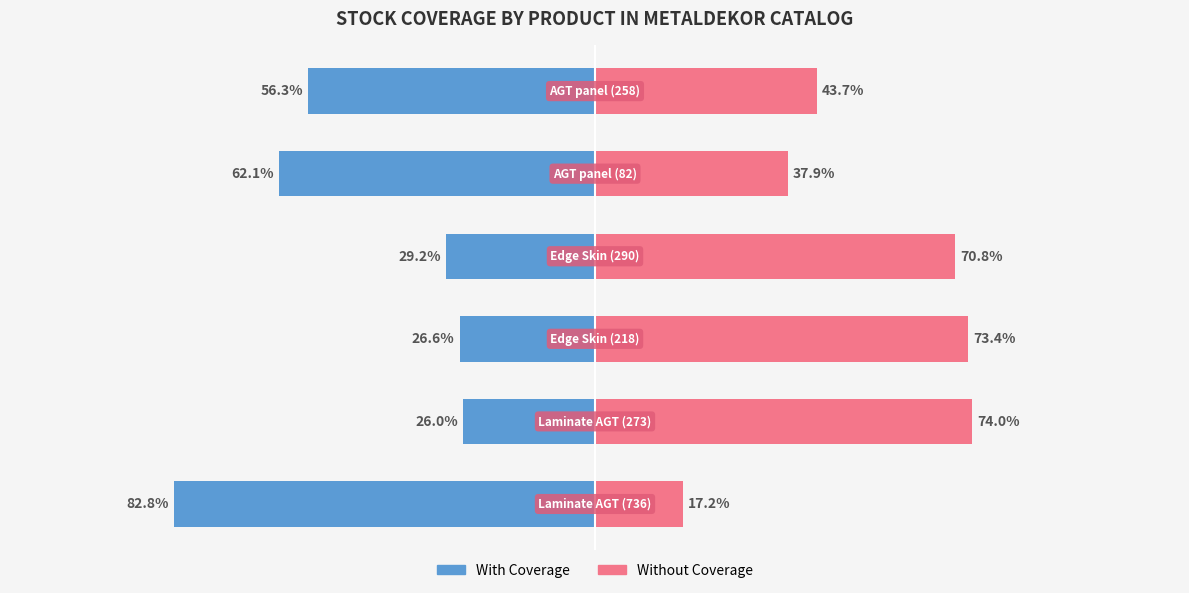

What is the value of the Without Coverage bar at the 4th from the left?

70.8